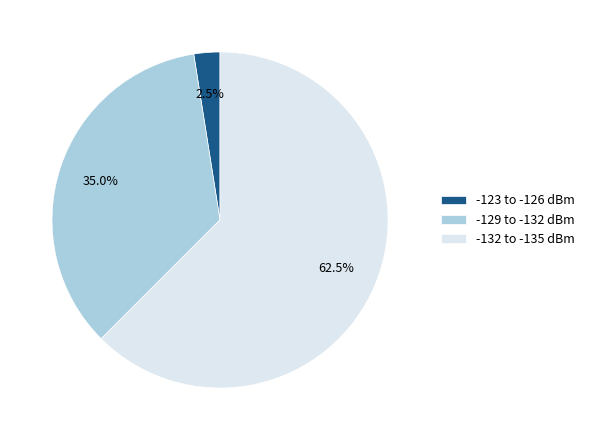

To the nearest percent, what is the difference between the largest and smallest slice percentages?

60%